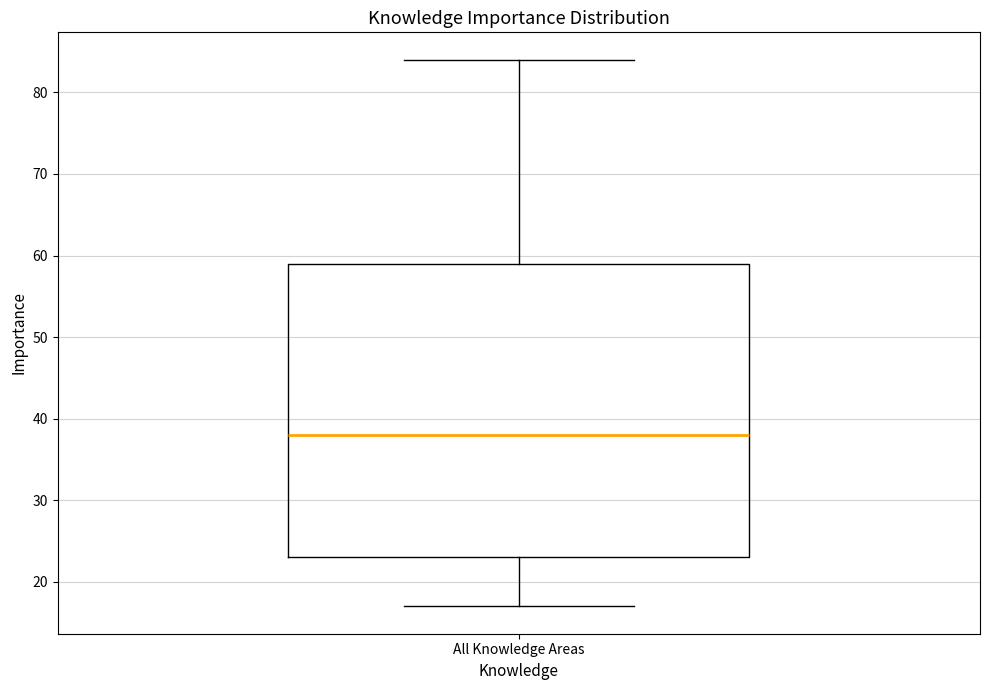

Read this box plot against the y-axis: the position of the median line, the range covered by the box, and the ends of both whiskers. The values are not printed on the chart, so give them approximately, as read against the axis.

median 38, box 23 to 59, whiskers 17 to 84